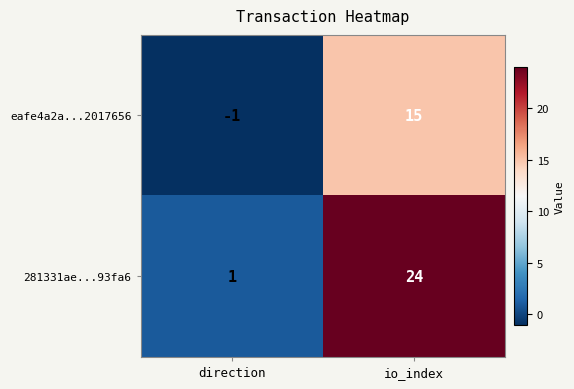

The value of eafe4a2a...2017656 at io_index is 15. True or false?

True